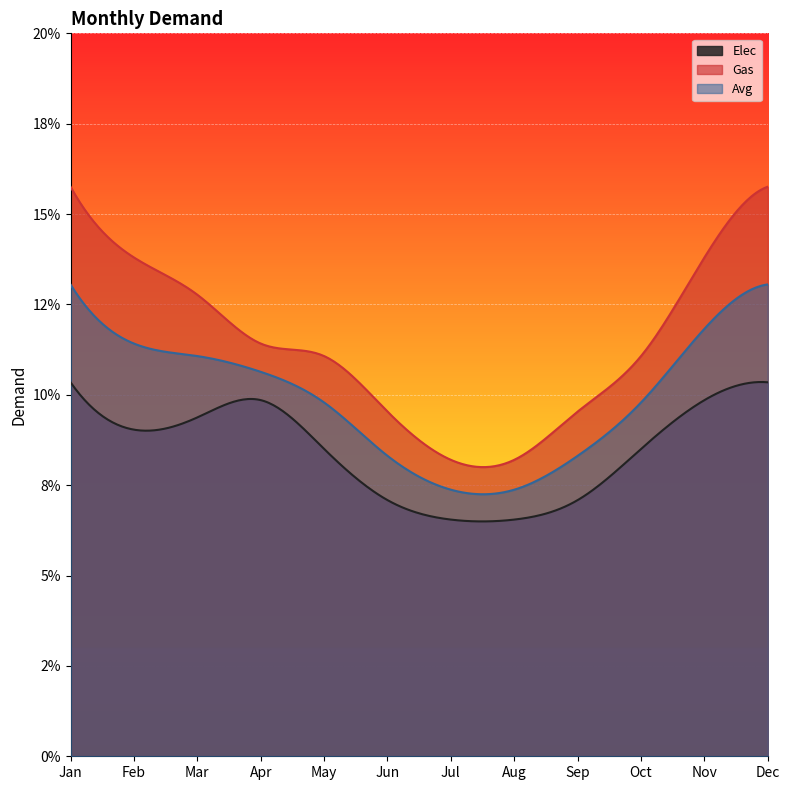

True or false: Avg and Elec intersect in this chart.

False